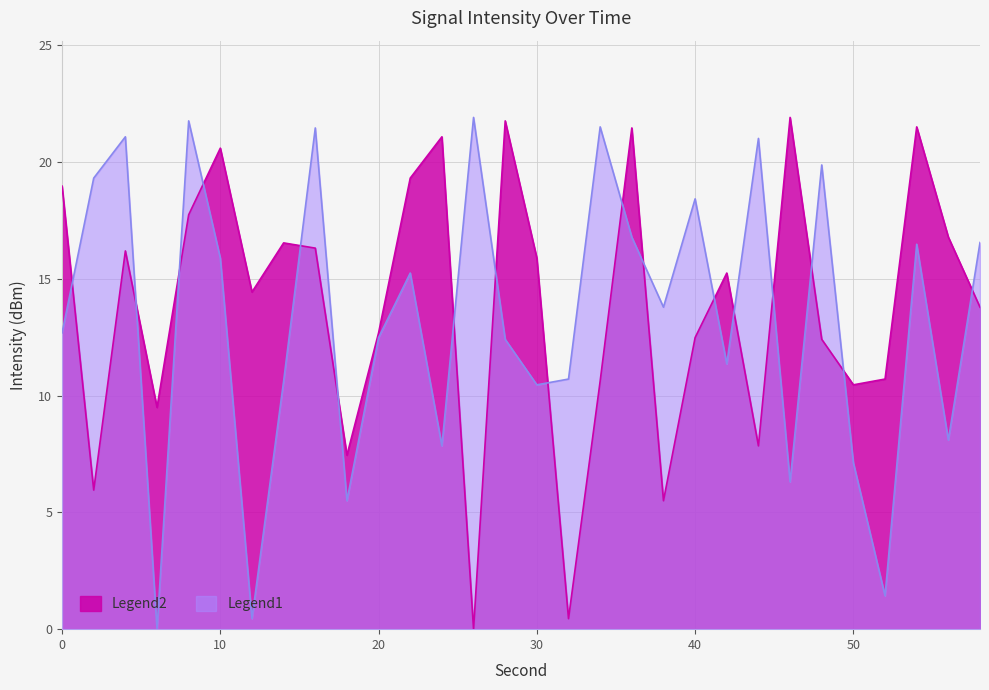

True or false: intensity_shifted and intensity(dBm) cross at least once.

True